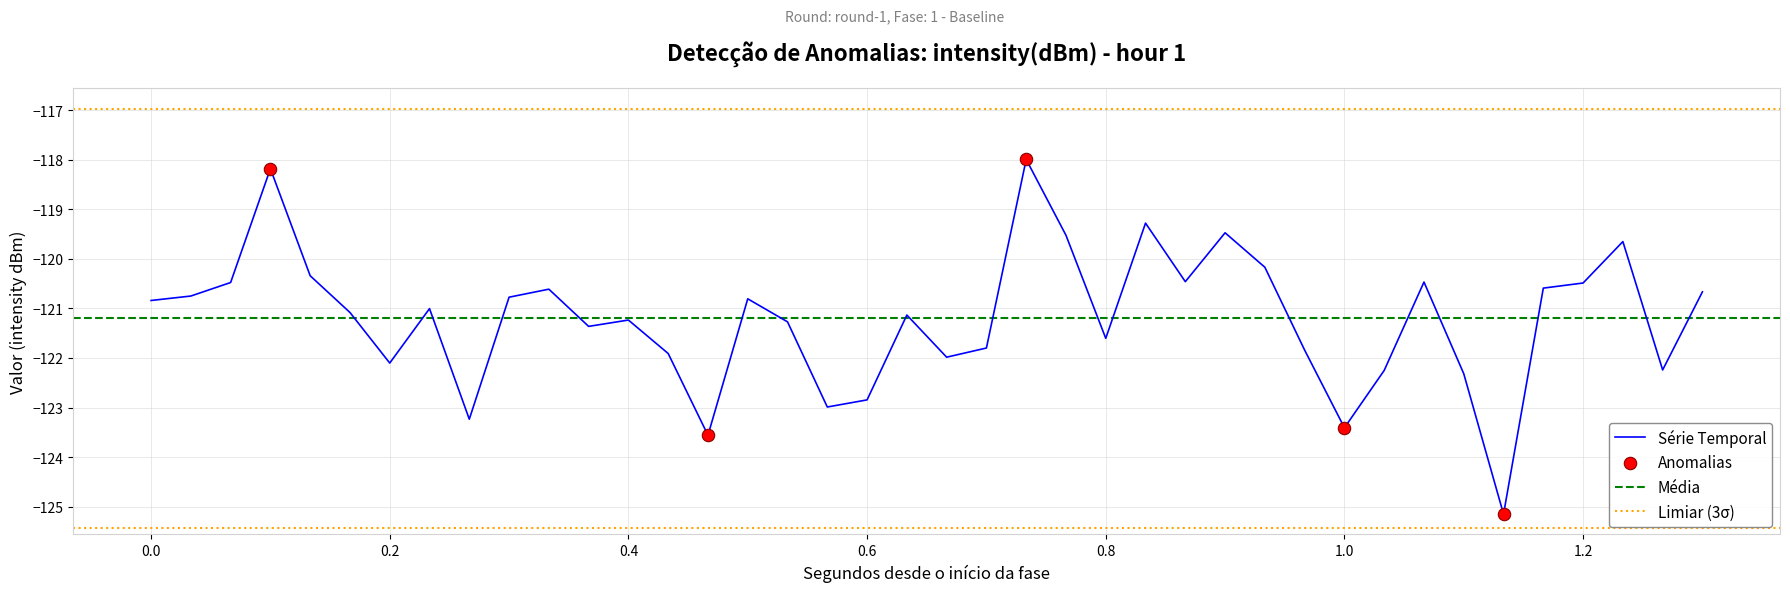

What is the minimum value for Série Temporal?

-125.2